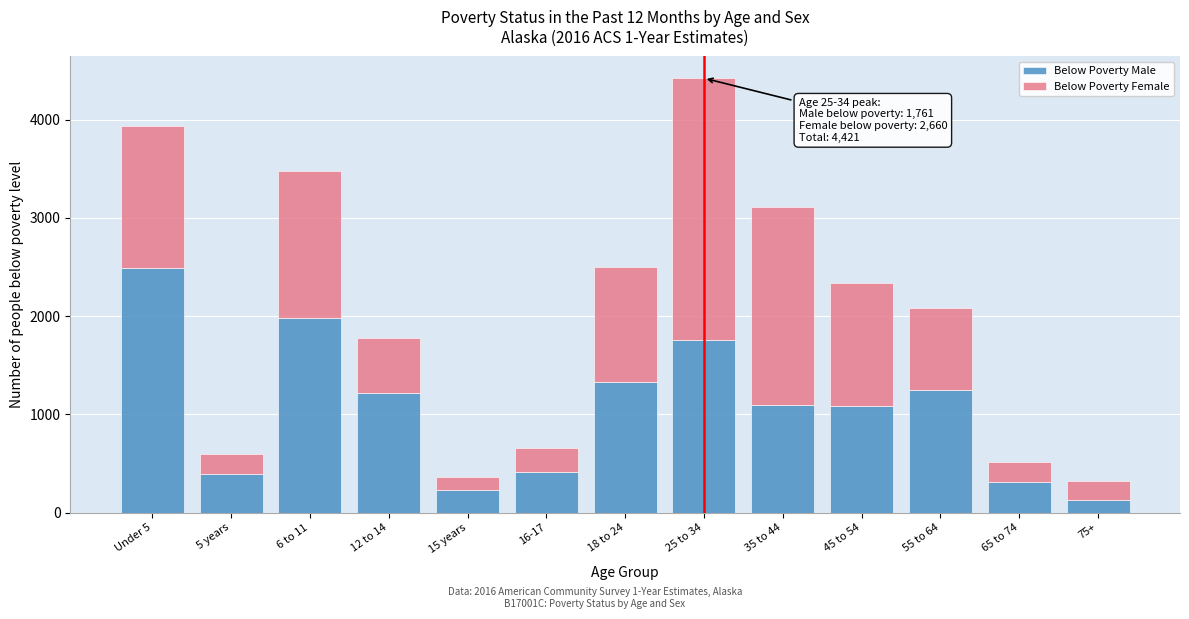

What is the maximum value for Below Poverty Male?

2493